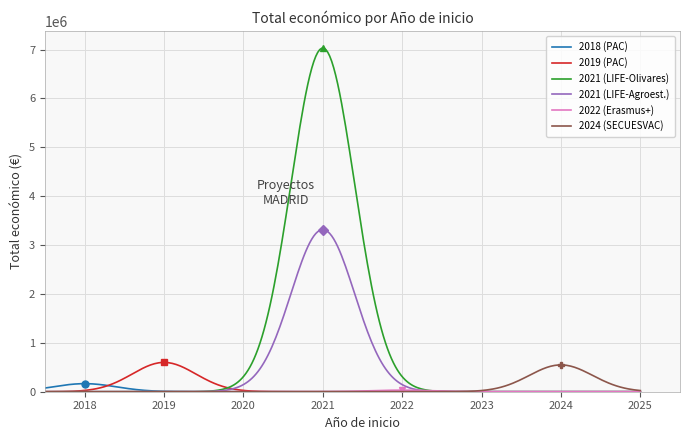

Which series has the widest spread of values?

2021 (LIFE-Olivares)